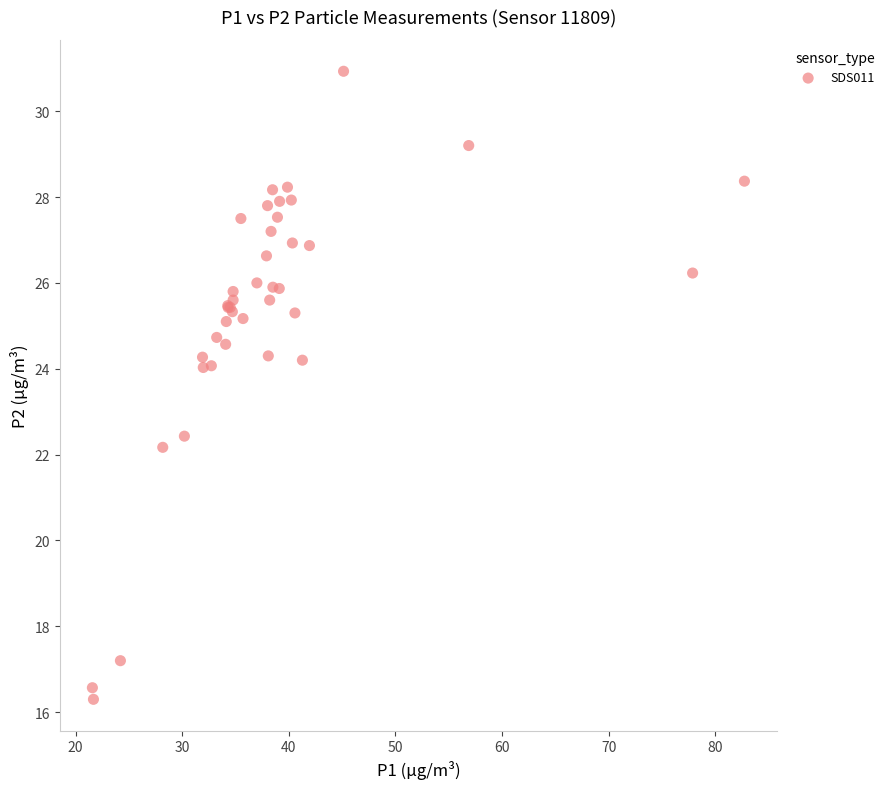

What Y value in the scatter plot is closest to 23?

22.4